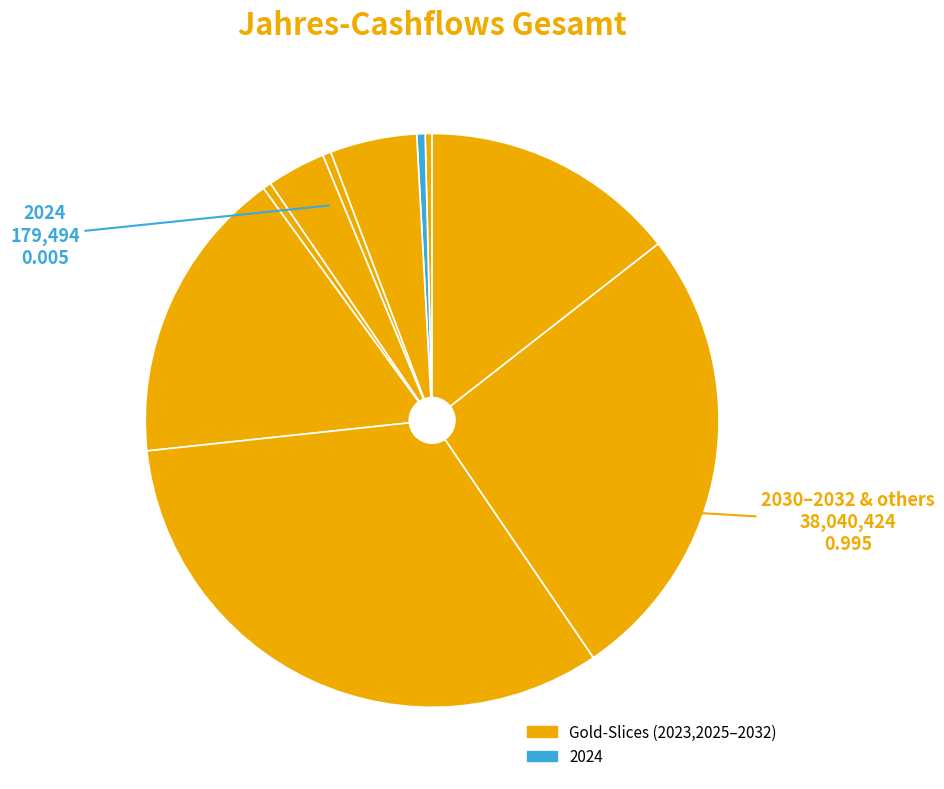

To the nearest percent, what is the average slice percentage?

10%